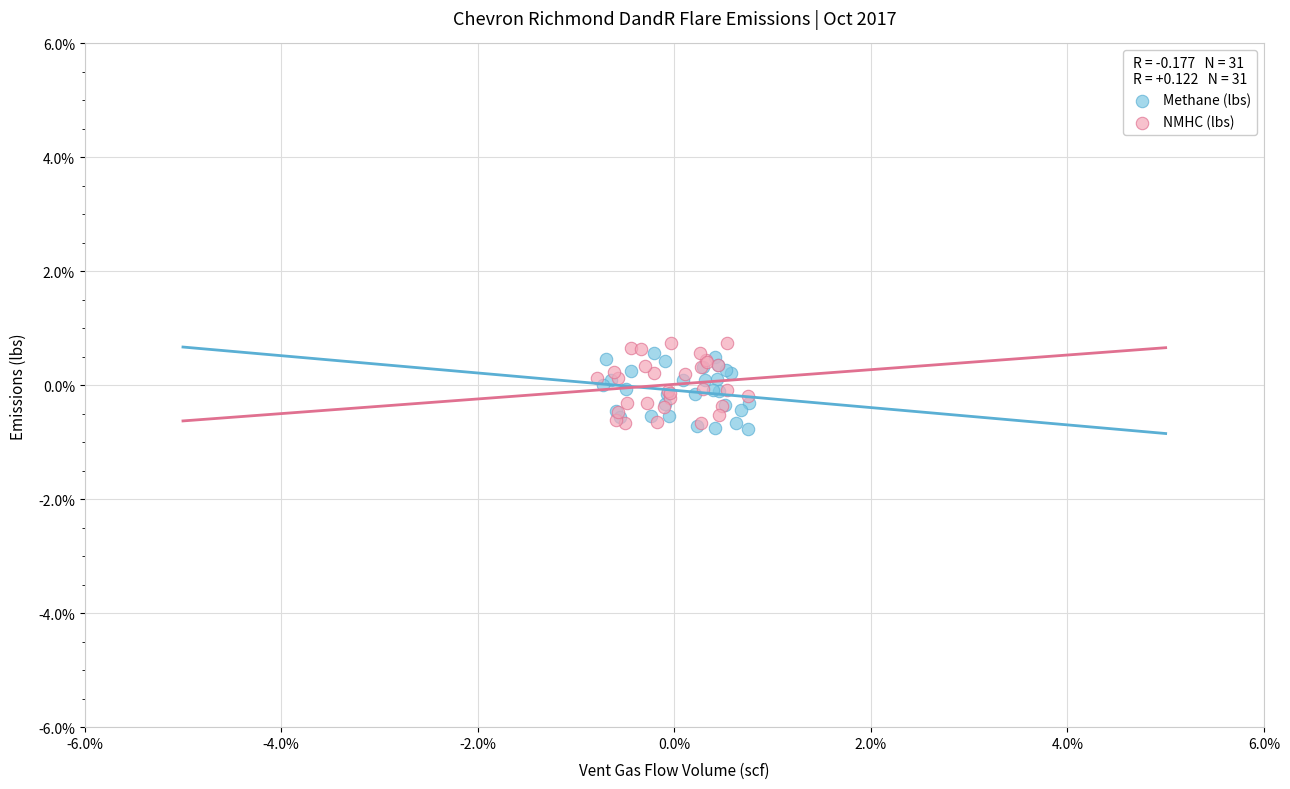

Which series reaches the minimum Y coordinate?

Methane (lbs)